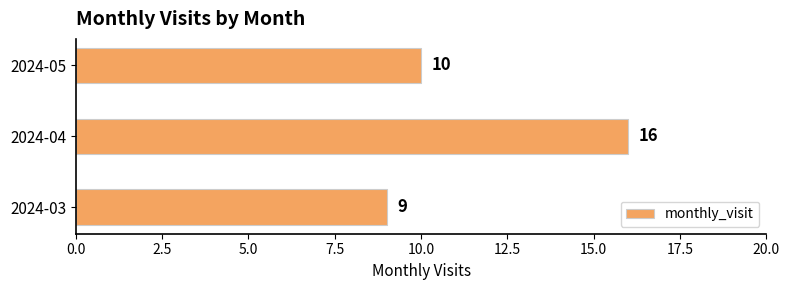

What is the maximum value shown in the chart?

16